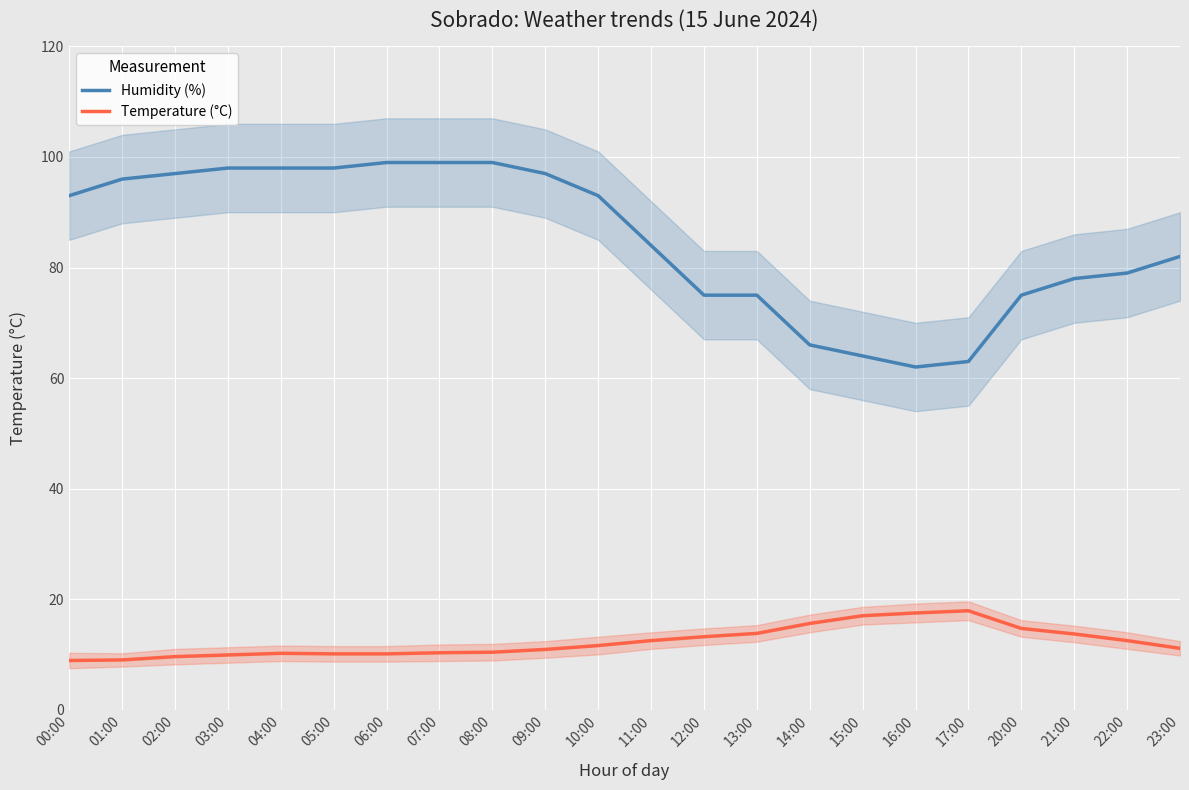

At how many categories does at least one series exceed 12?

22